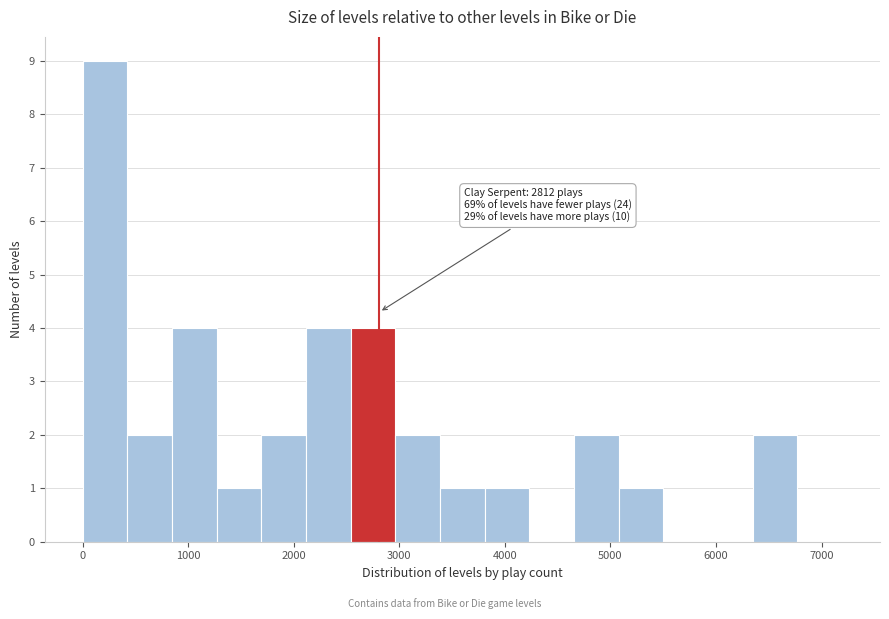

Over which range of the x-axis is the bar tallest?

0 to 400